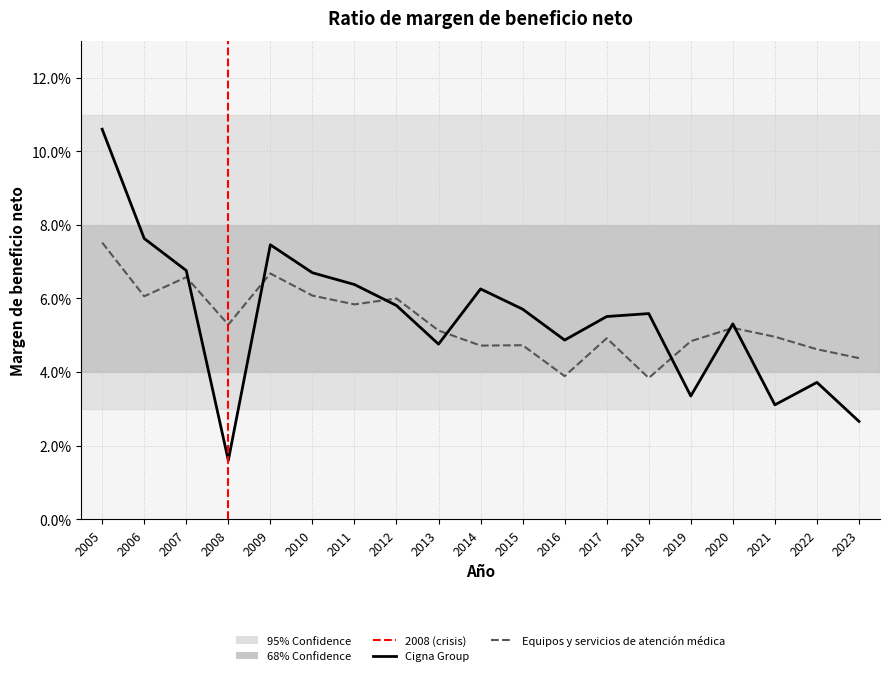

What is the total value across all series at 2008?

0.1